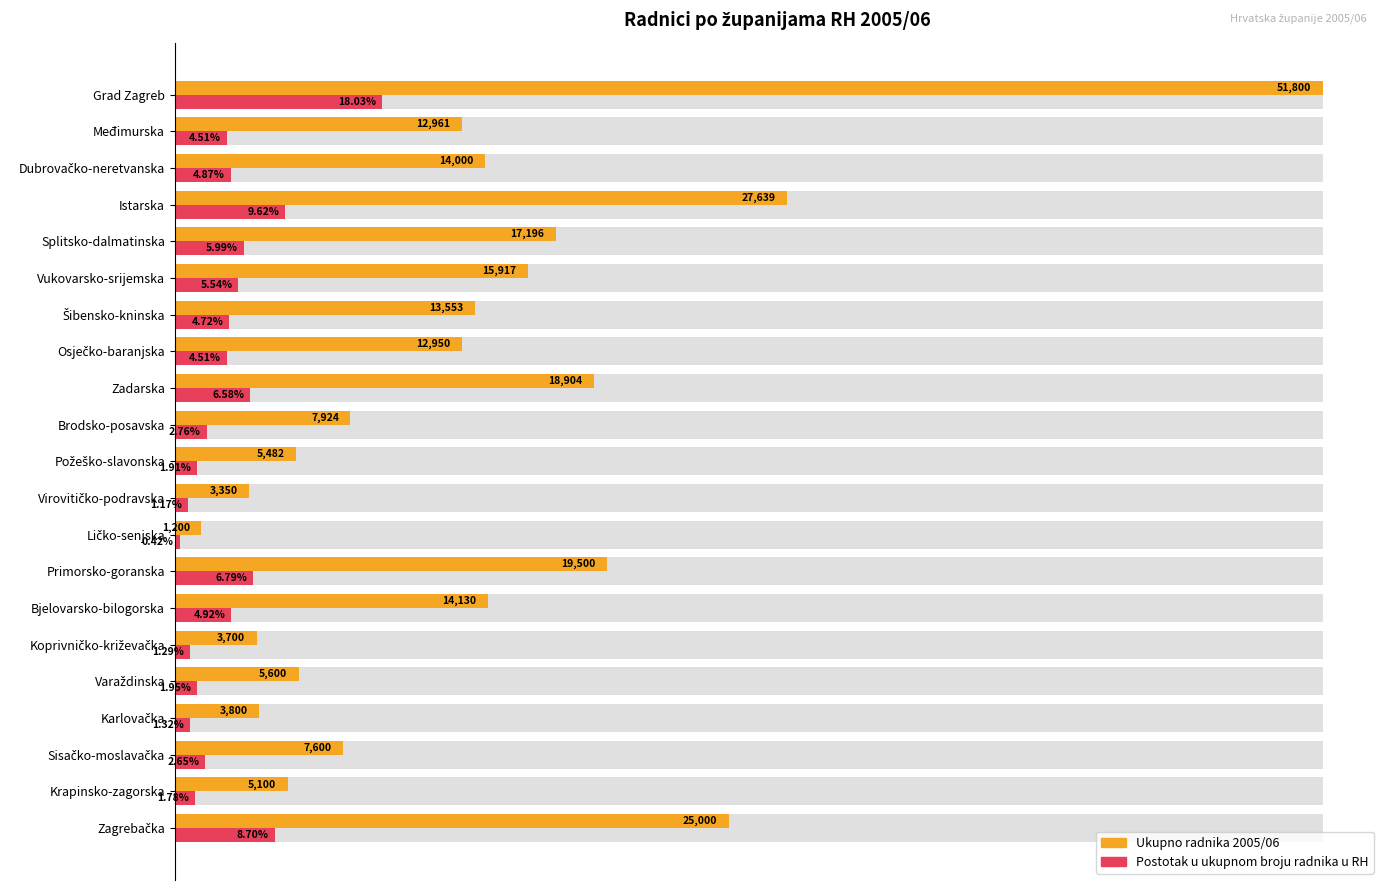

Rank the series at Vukovarsko-srijemska from highest to lowest value.

Ukupno radnika 2005/06, Postotak u ukupnom broju radnika u RH